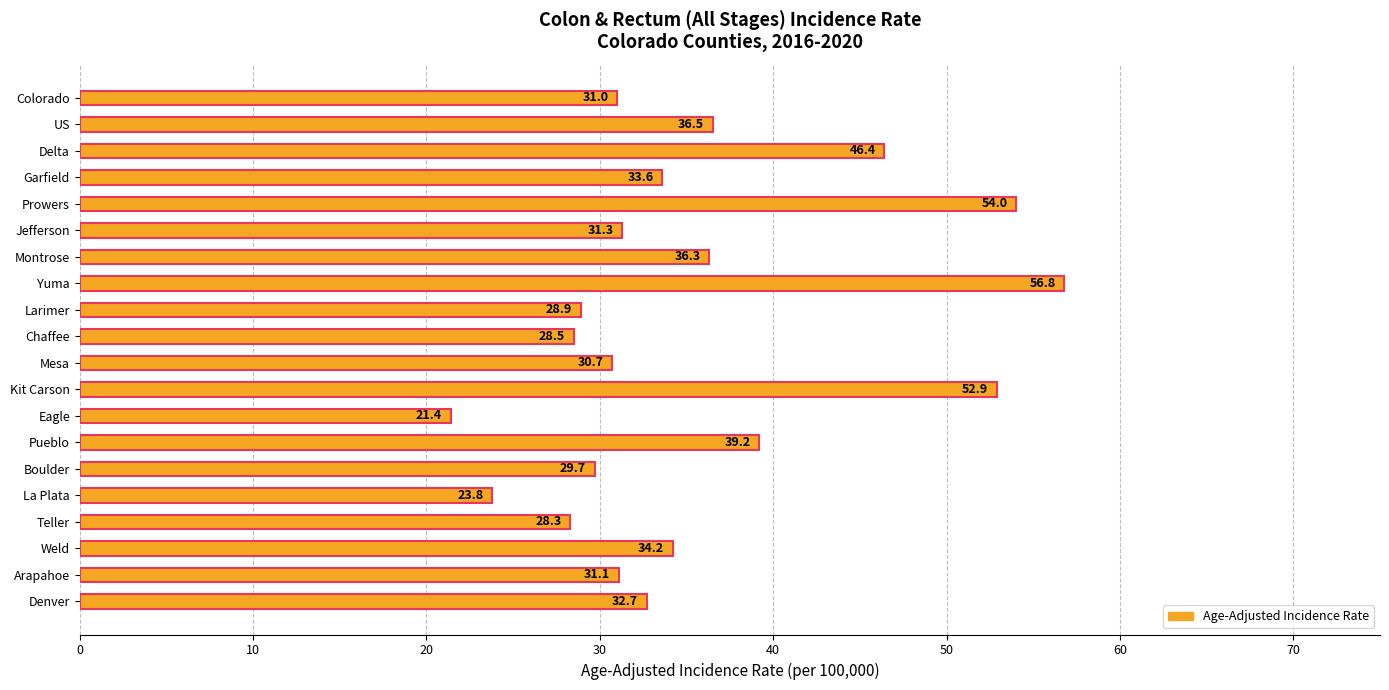

What is the difference between the maximum and minimum values?

35.4